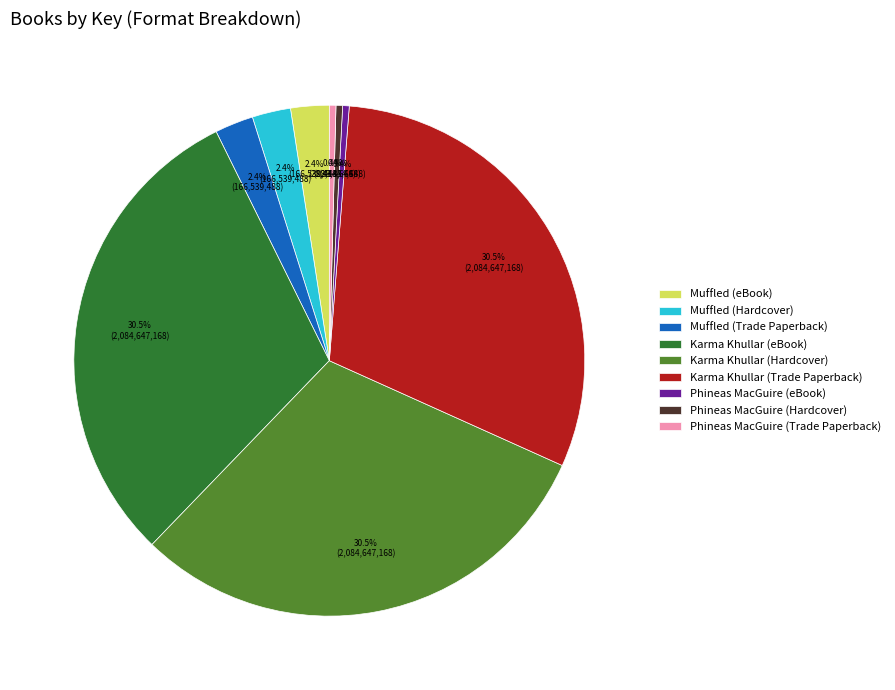

Which has a higher value, Karma Khullar (eBook) or Phineas MacGuire (Hardcover)?

Karma Khullar (eBook)